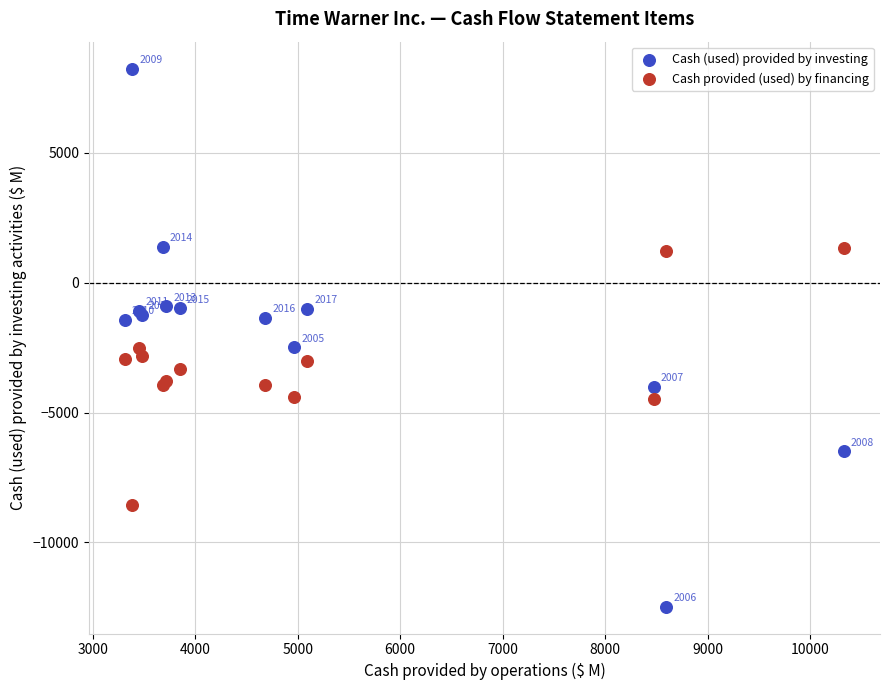

Which series has the widest spread of Y values?

Cash (used) provided by investing